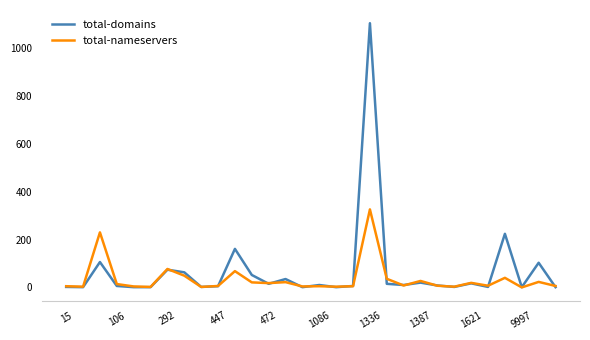

What is the maximum value shown in the chart?

1104